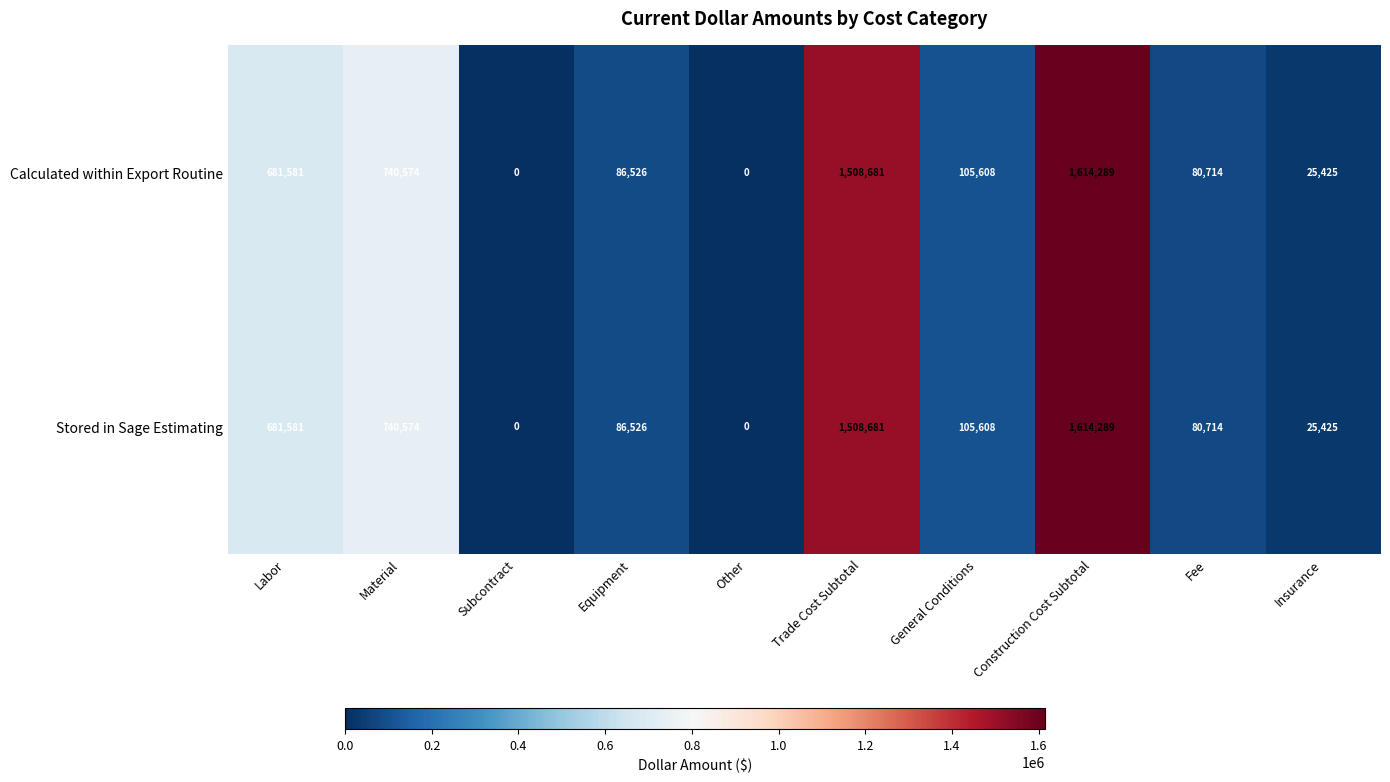

Which category has the highest value across all series?

Construction Cost Subtotal